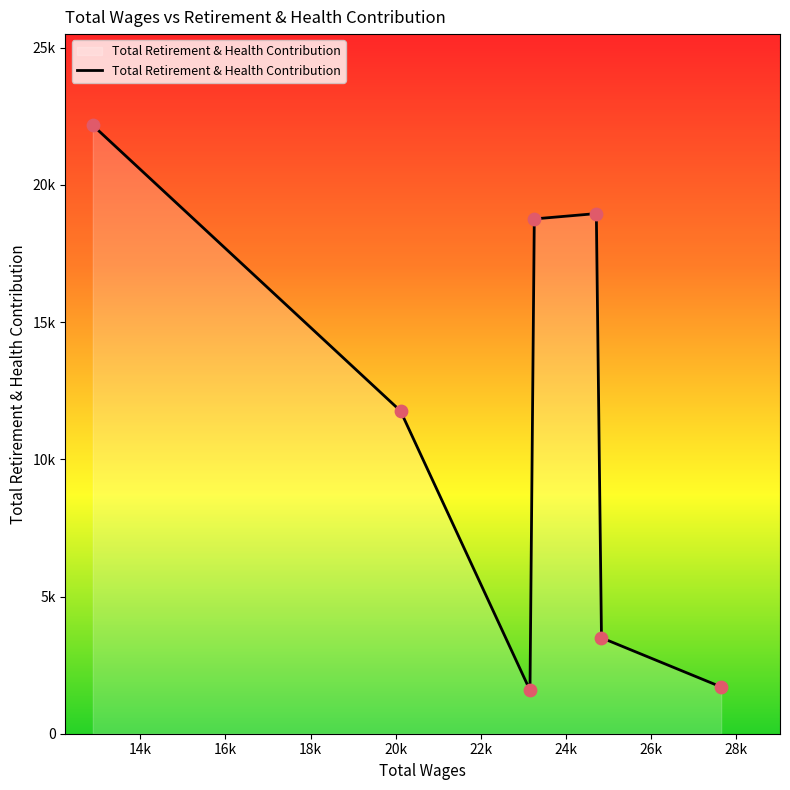

Is this an area chart (filled region under the line)?

Yes